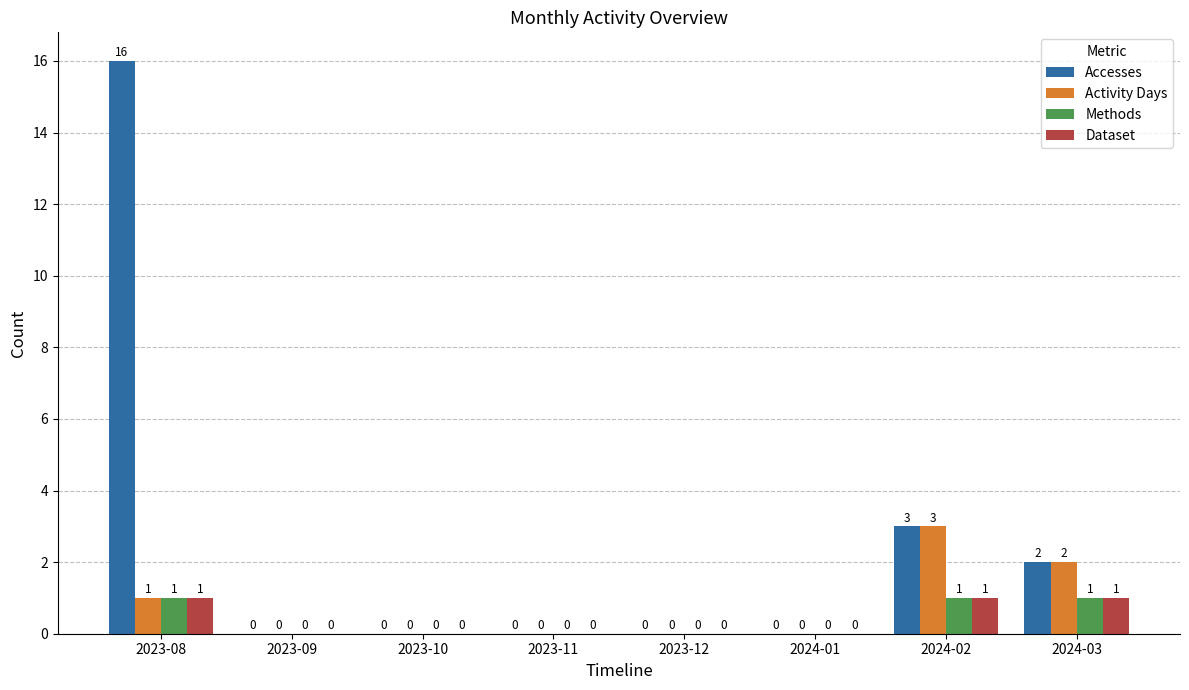

What is the sum of all Activity Days values?

6